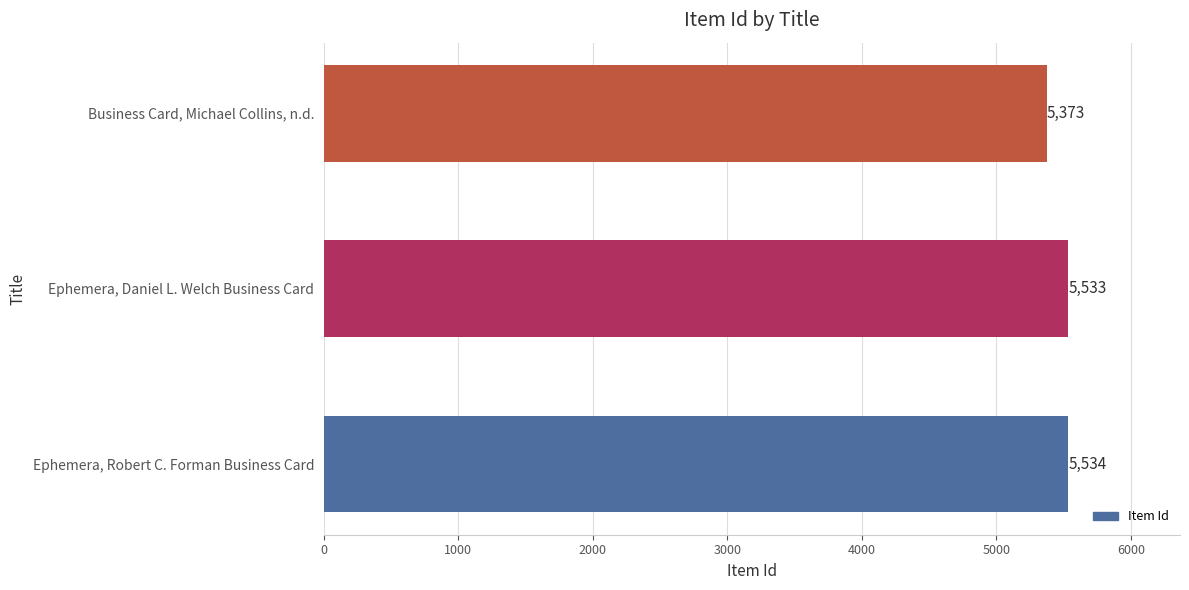

Which label corresponds to the smallest value in the chart?

Business Card, Michael Collins, n.d.